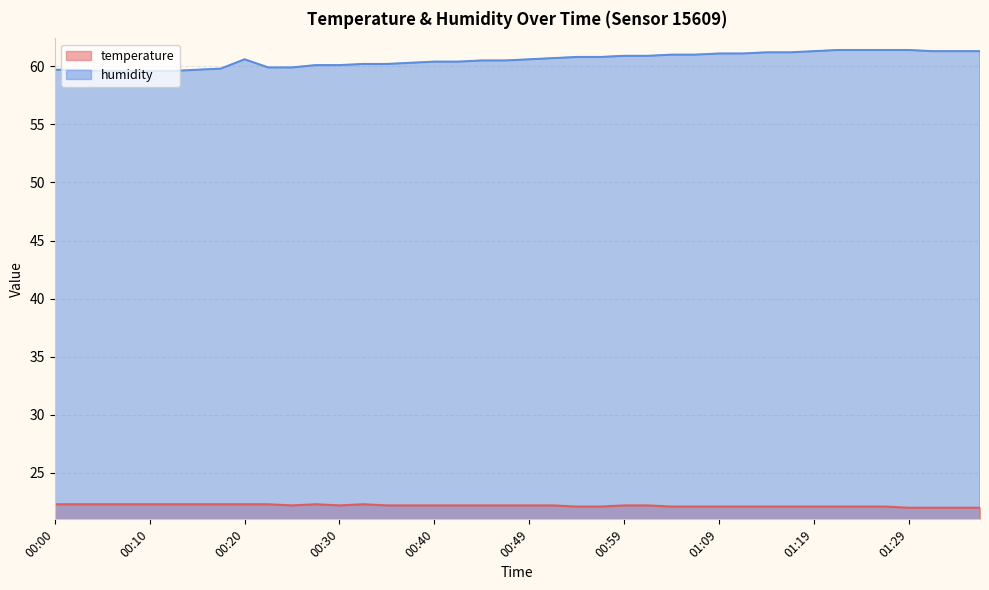

Rank the series at 00:45 from highest to lowest value.

humidity, temperature